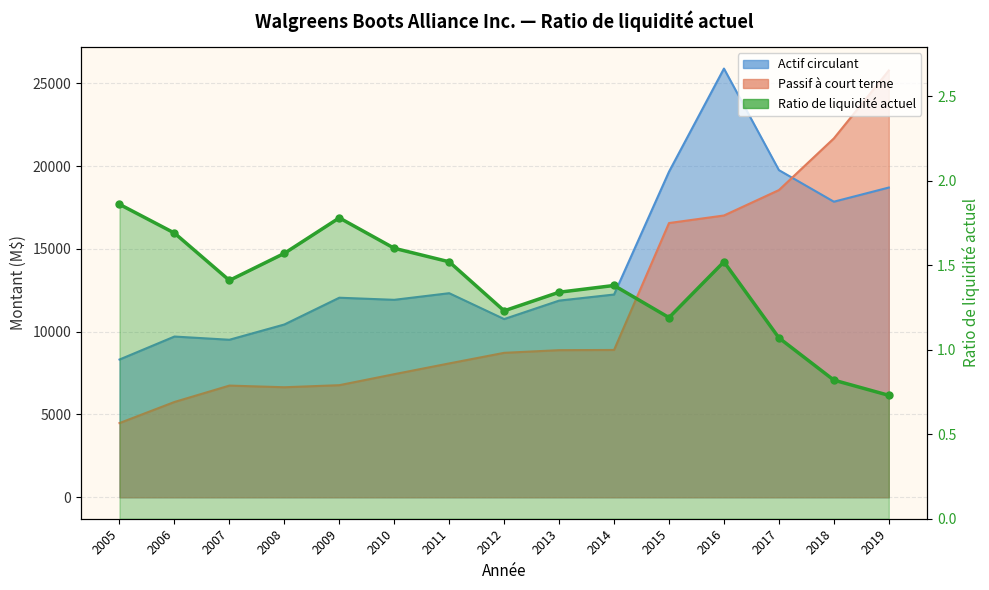

At how many categories does at least one series exceed 9768?

12